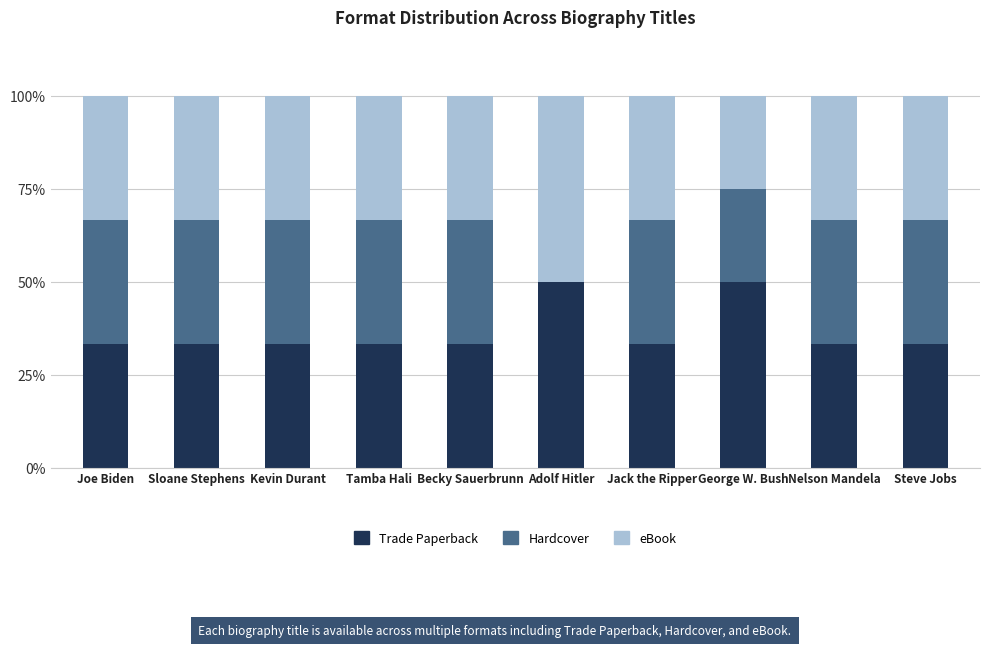

What is the sum of all Trade Paperback values?

366.7